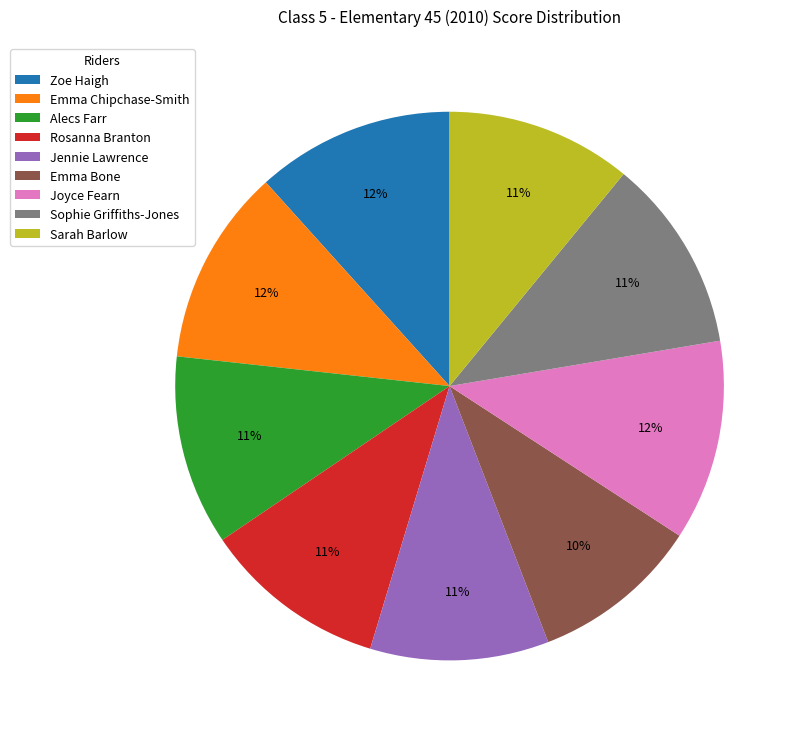

Between Emma Bone and Jennie Lawrence, which is larger?

Jennie Lawrence